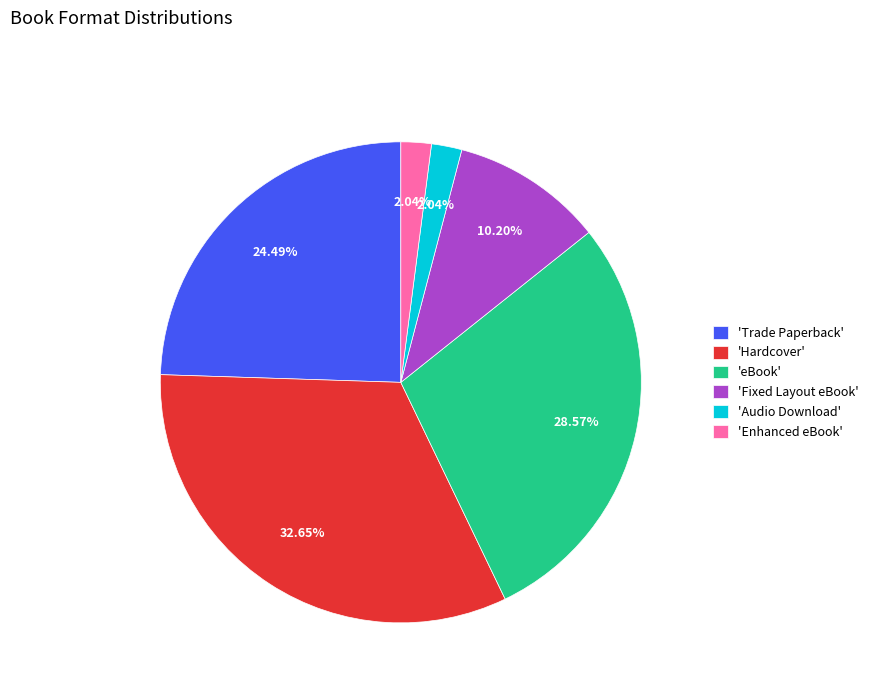

Combined, do 'Fixed Layout eBook' and 'Audio Download' account for over 50%?

No